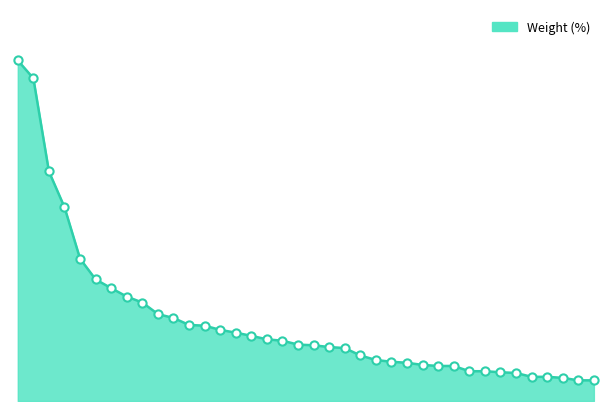

Is this an area chart (filled region under the line)?

Yes